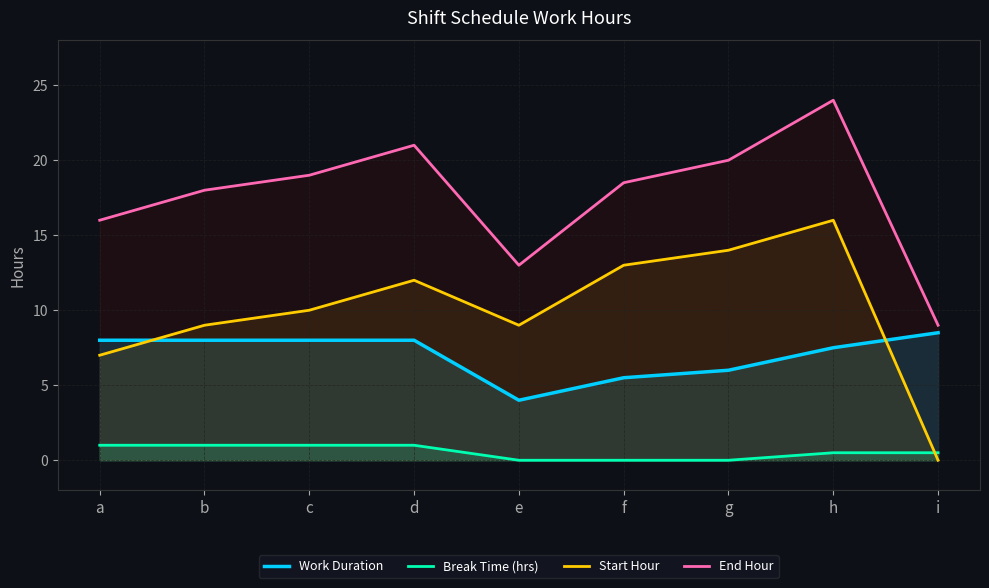

The value of End Hour at b is 18.0. True or false?

True